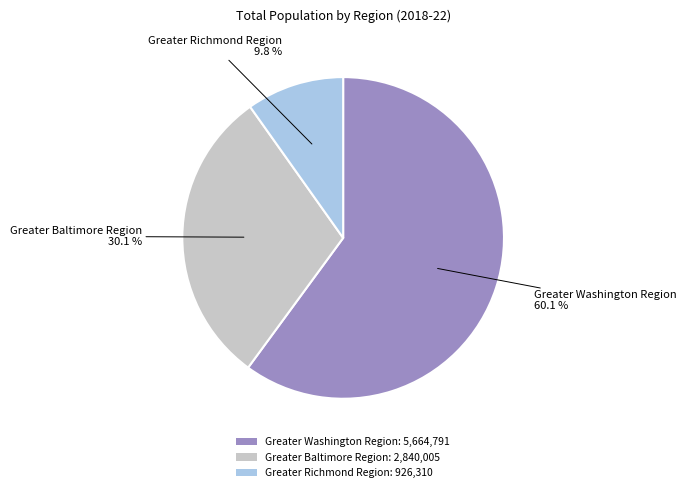

To the nearest percent, what is the average slice percentage?

33%